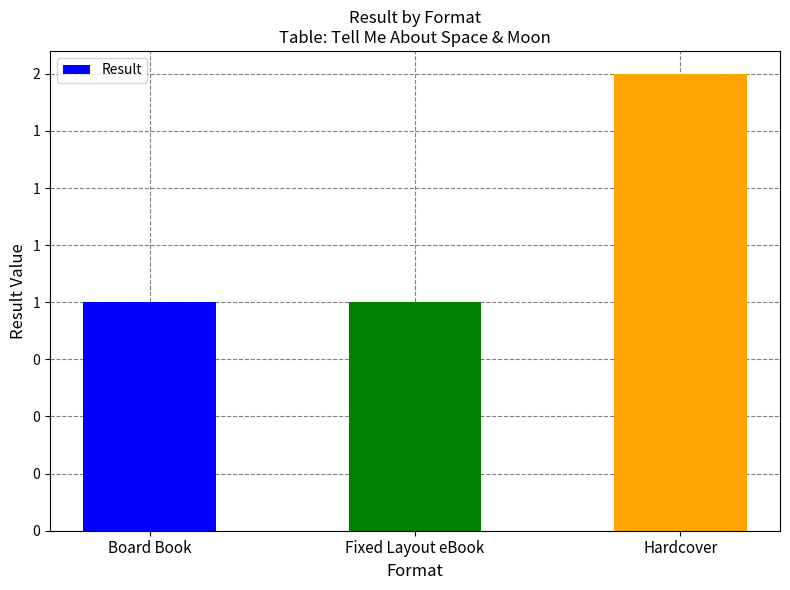

What is the label of the 1st bar from the left?

Board Book